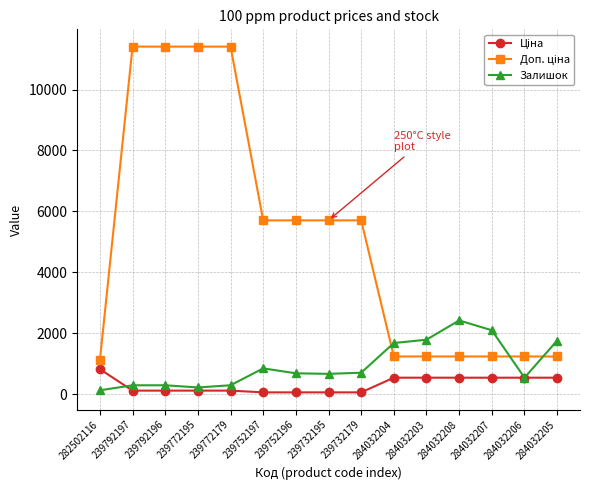

Is this an area chart (filled region under the line)?

No